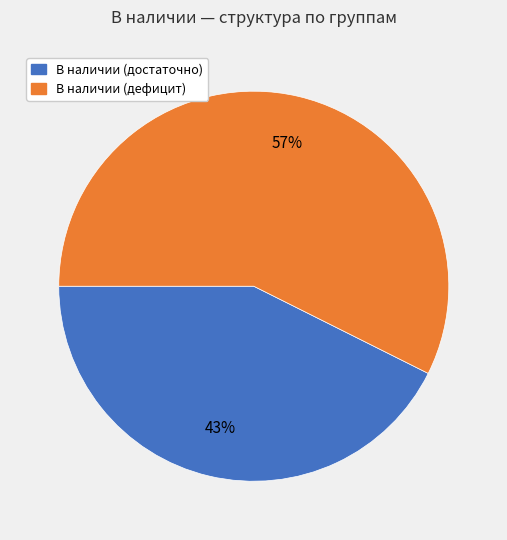

Is there a majority slice in this chart?

Yes